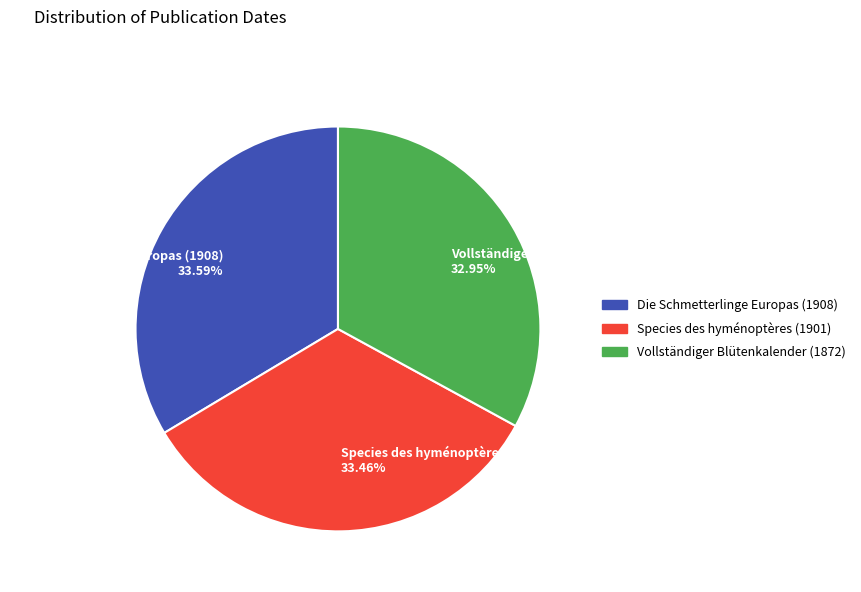

The Species des hyménoptères (1901) slice represents 33% of the pie. True or false?

True